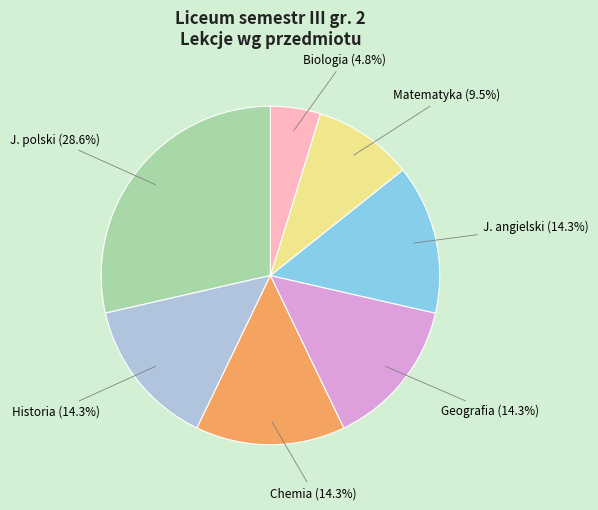

What is the total percentage of Chemia and J. angielski?

28.6%